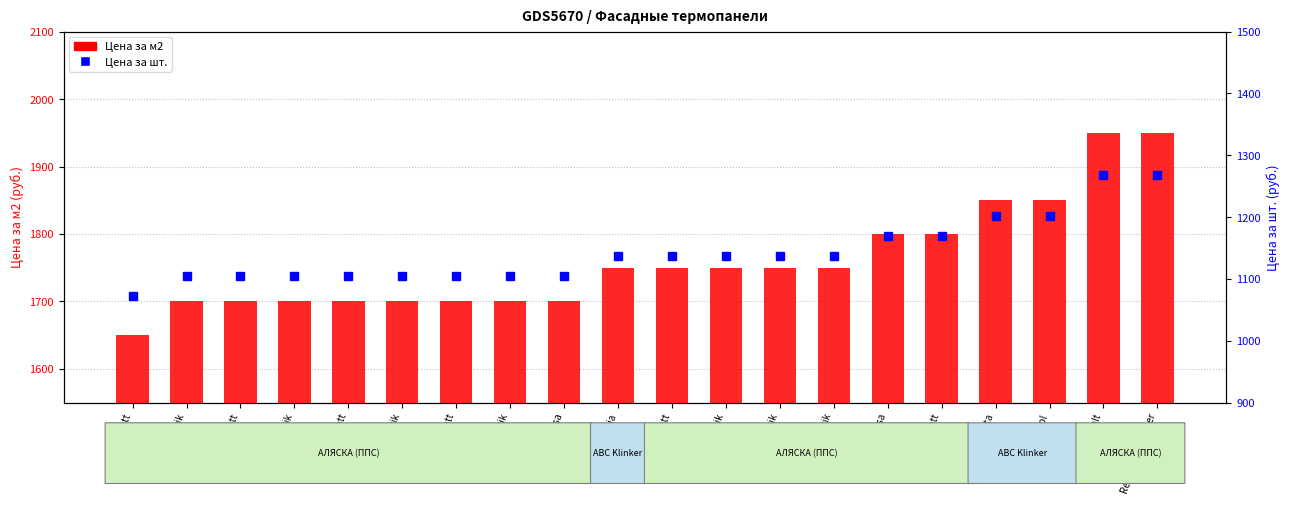

What is the minimum value shown in the chart?

1072.5